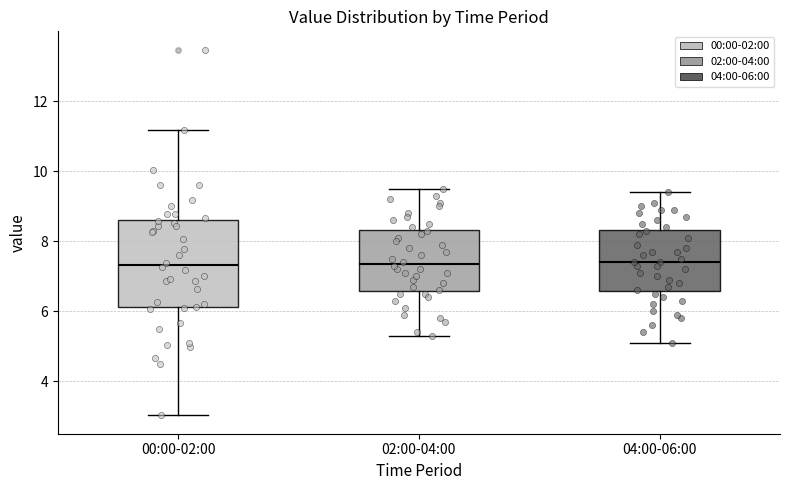

Comparing the boxes themselves (not the whiskers), which one is the tallest?

00:00-02:00